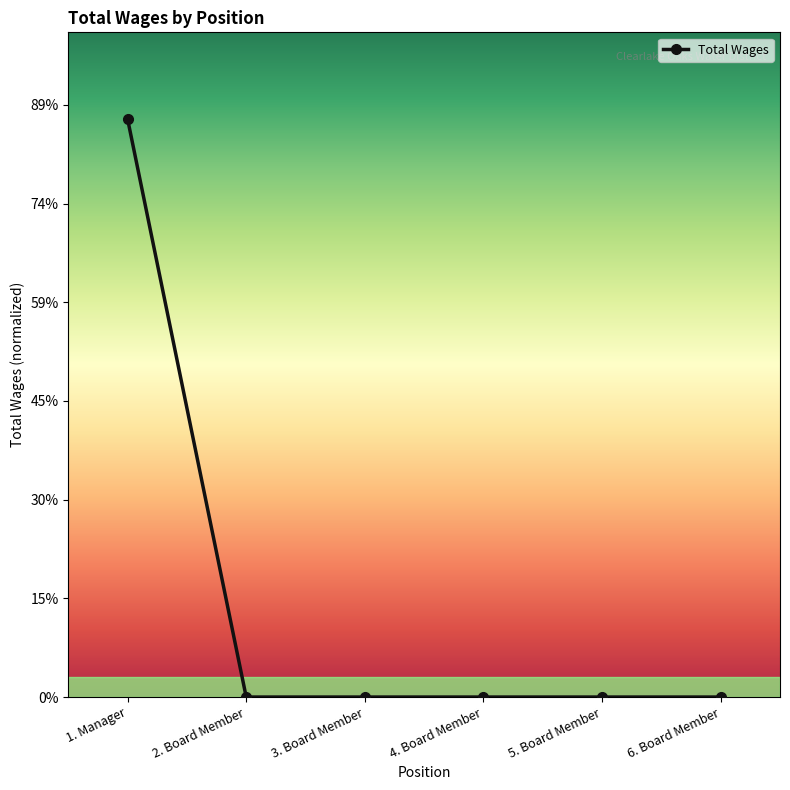

Does the chart display data point markers on the line(s)?

Yes